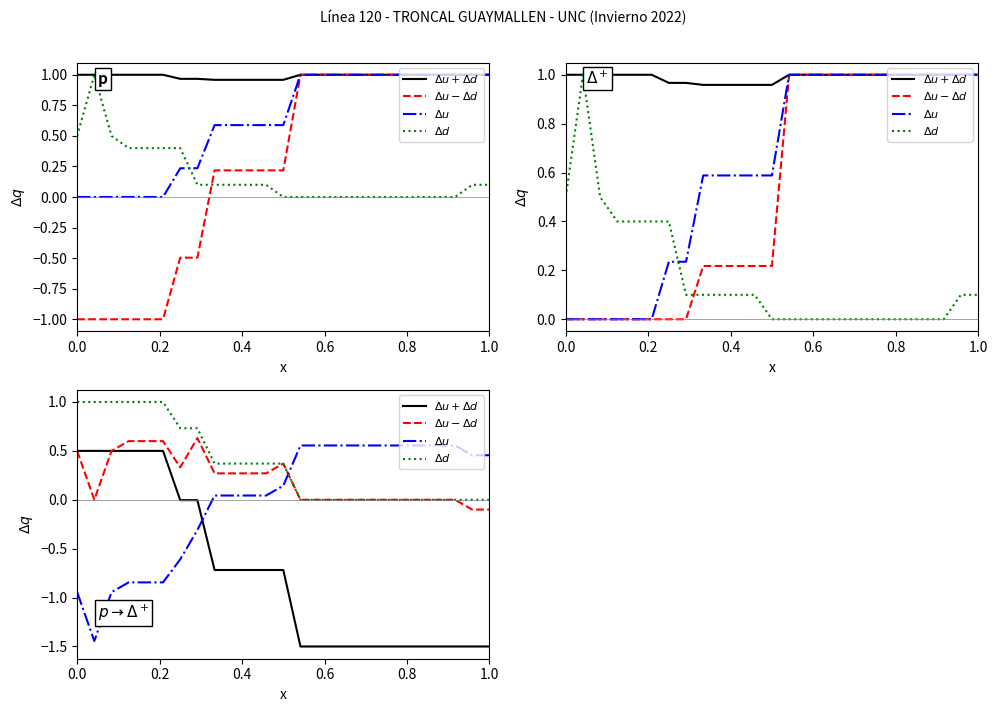

What is the difference between the maximum and second lowest values in the $\Delta d$ series?

1.0